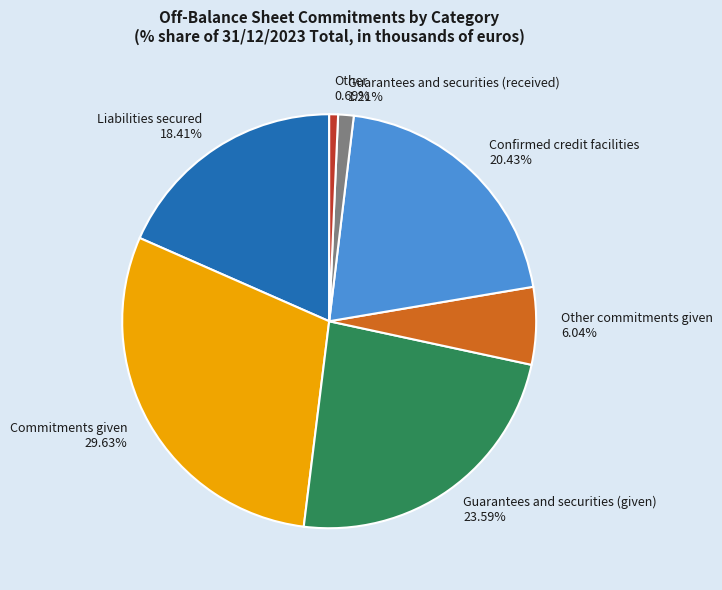

Is the sum of Liabilities secured 18.41% and Other 0.69% greater than half?

No